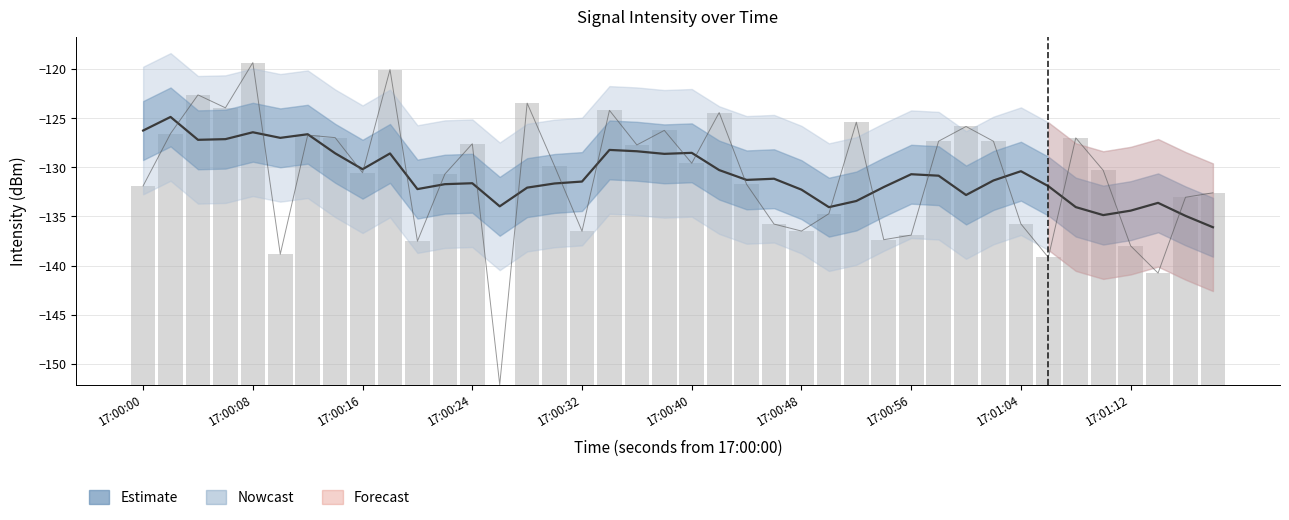

What position from the left is 17:00:16?

3